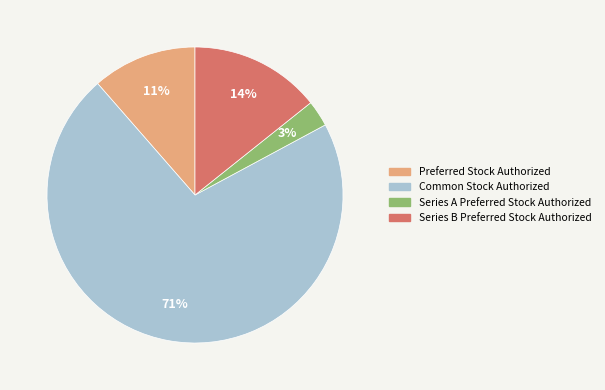

Rank the categories by value from lowest to highest.

Series A Preferred Stock Authorized, Preferred Stock Authorized, Series B Preferred Stock Authorized, Common Stock Authorized